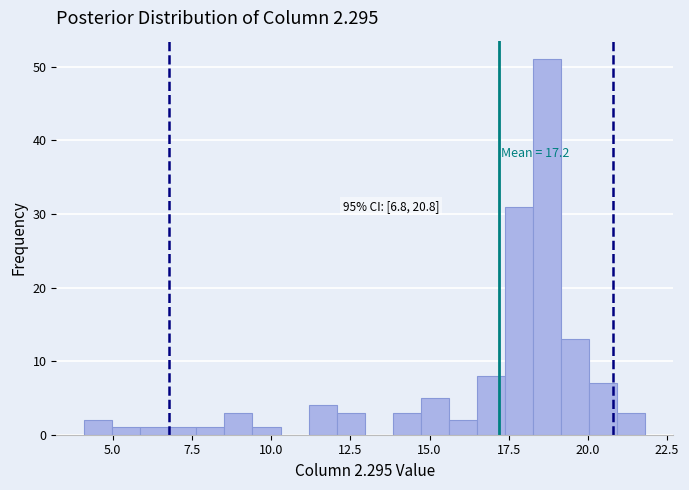

Read against the x-axis, roughly where is the centre of the tallest bar?

18.5